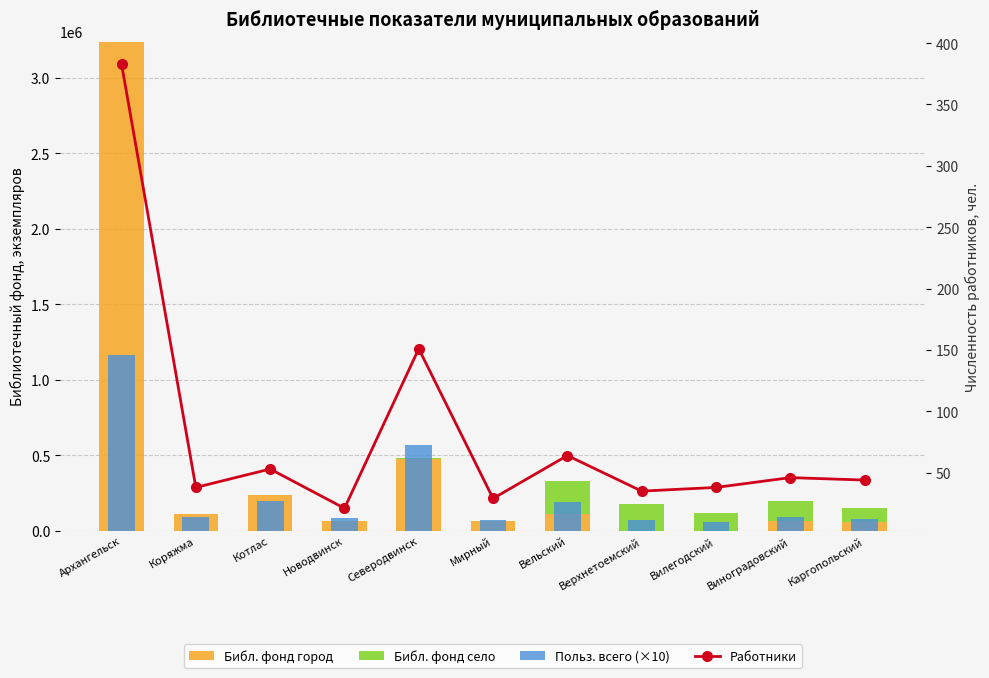

What is the label of the 1st bar from the left?

Архангельск